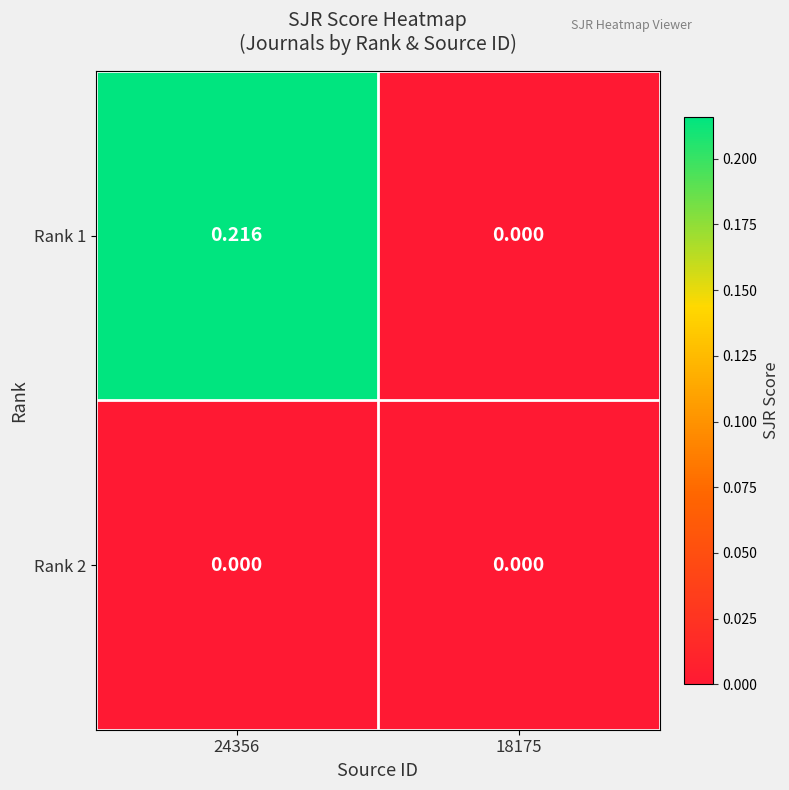

Which series has the widest spread of values?

Rank 1